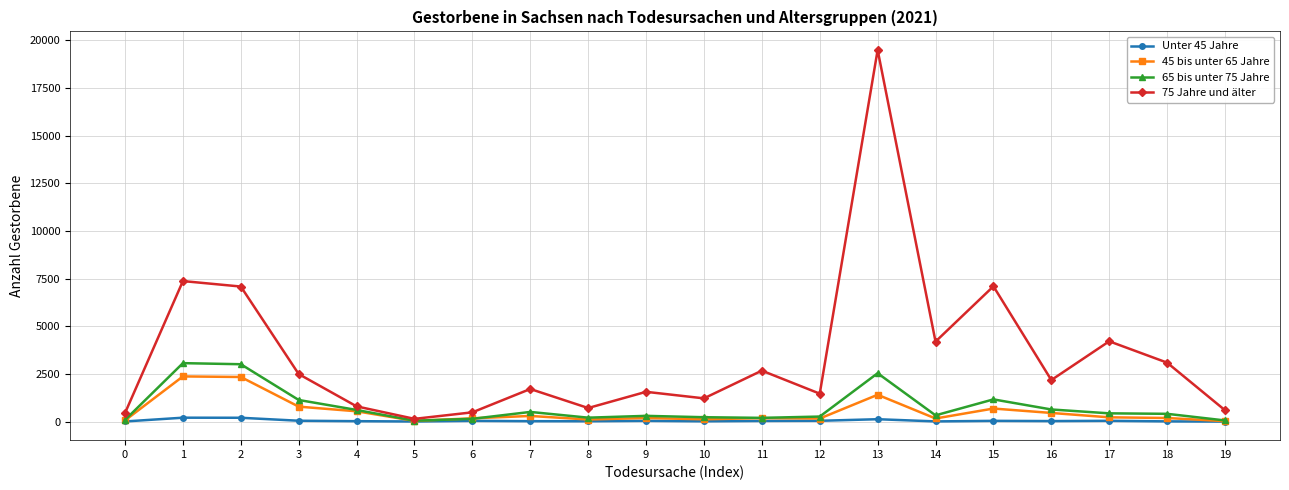

True or false: 65 bis unter 75 Jahre has more than 0 points higher than both neighbors.

True